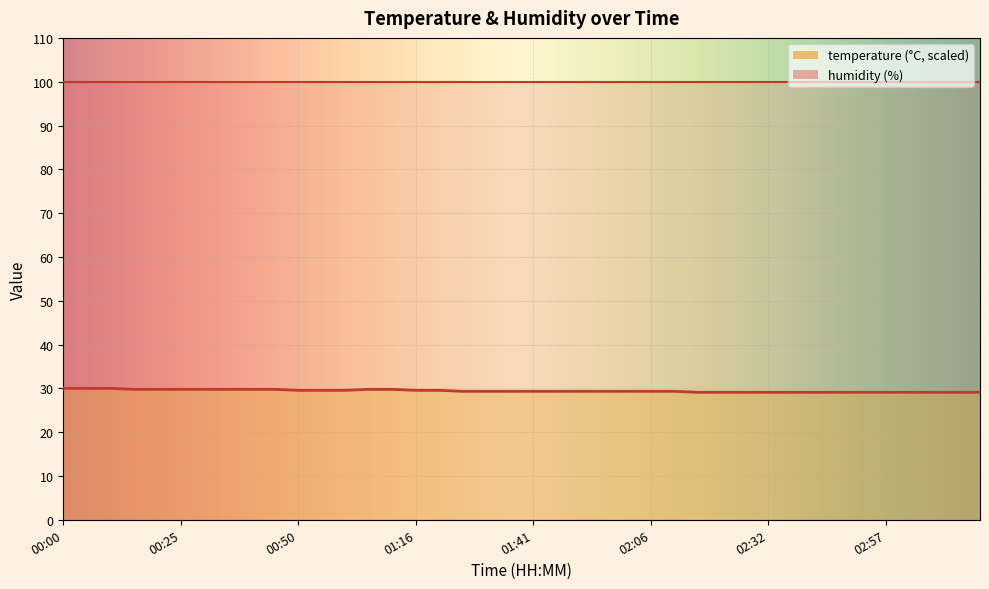

What is the difference between the values at 00:05 and 02:32?

0.9